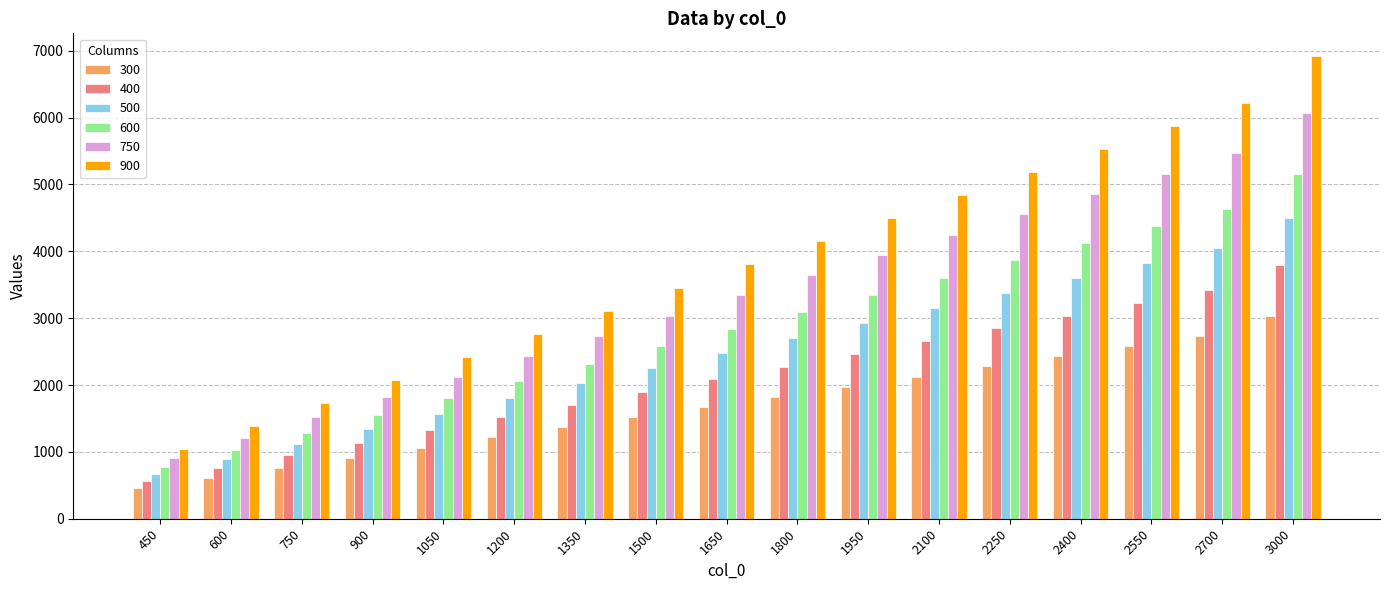

What is the difference between the maximum and minimum values in the 400 series?

3226